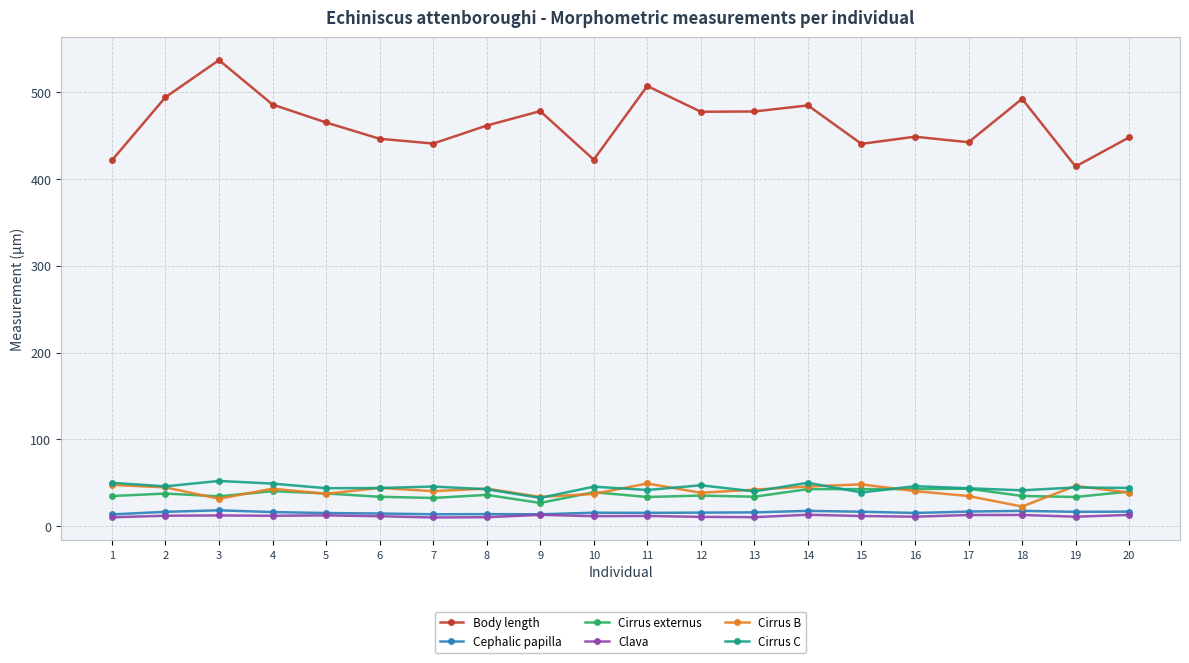

At which label does Cirrus externus first exceed 35?

2